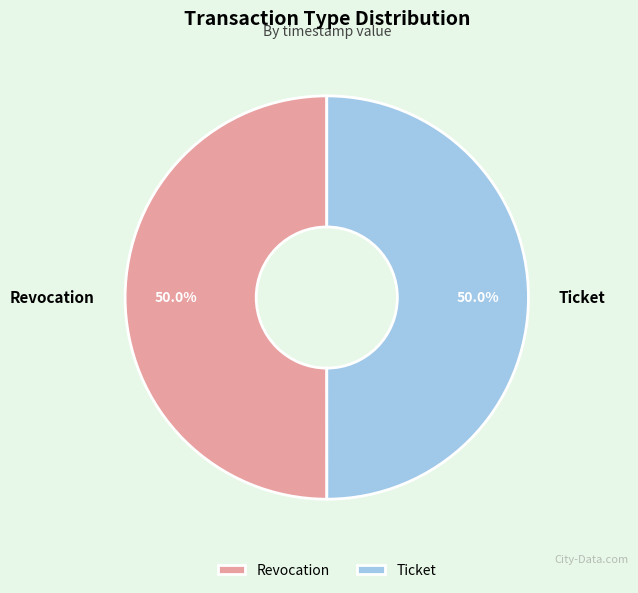

Count the number of slices in the pie.

2